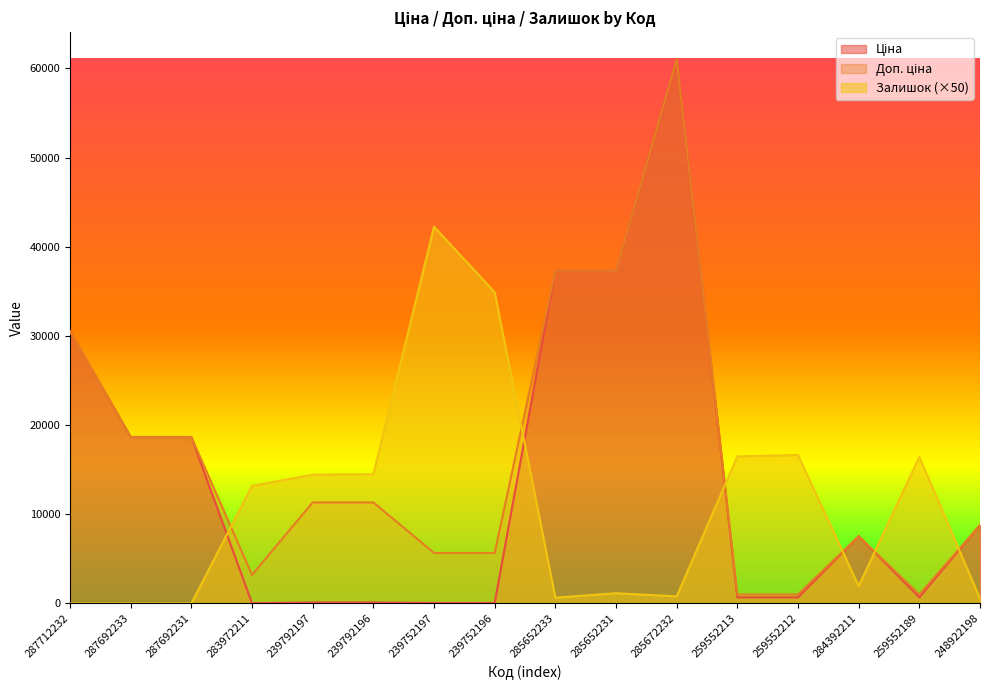

What is the difference between the maximum and minimum values in the Ціна series?

60992.6